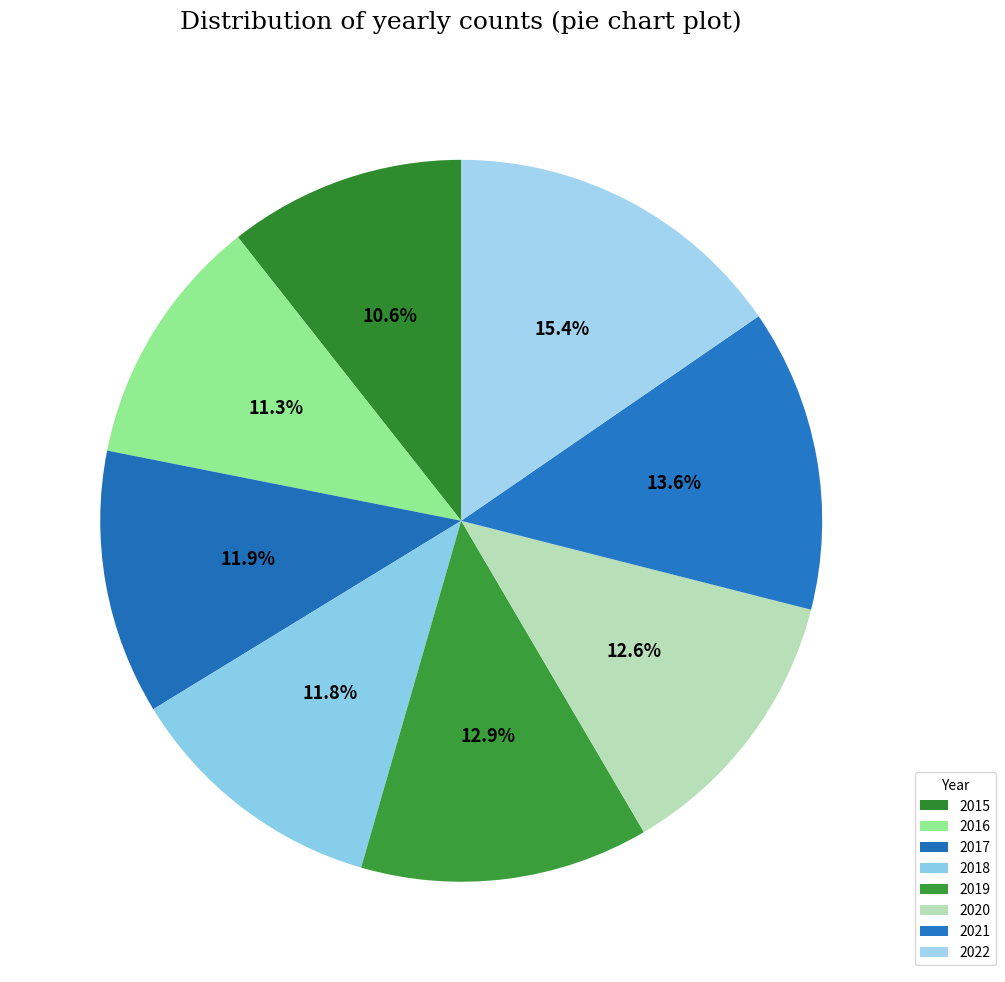

Which category has the smallest portion of the pie?

2015